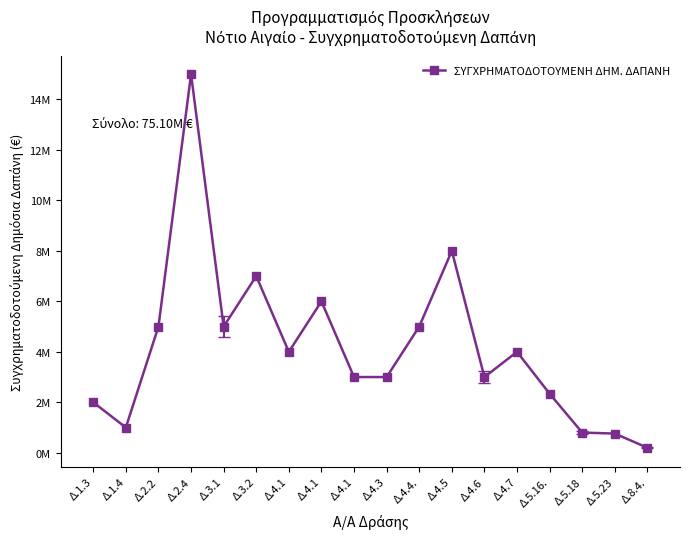

Is this an area chart (filled region under the line)?

No